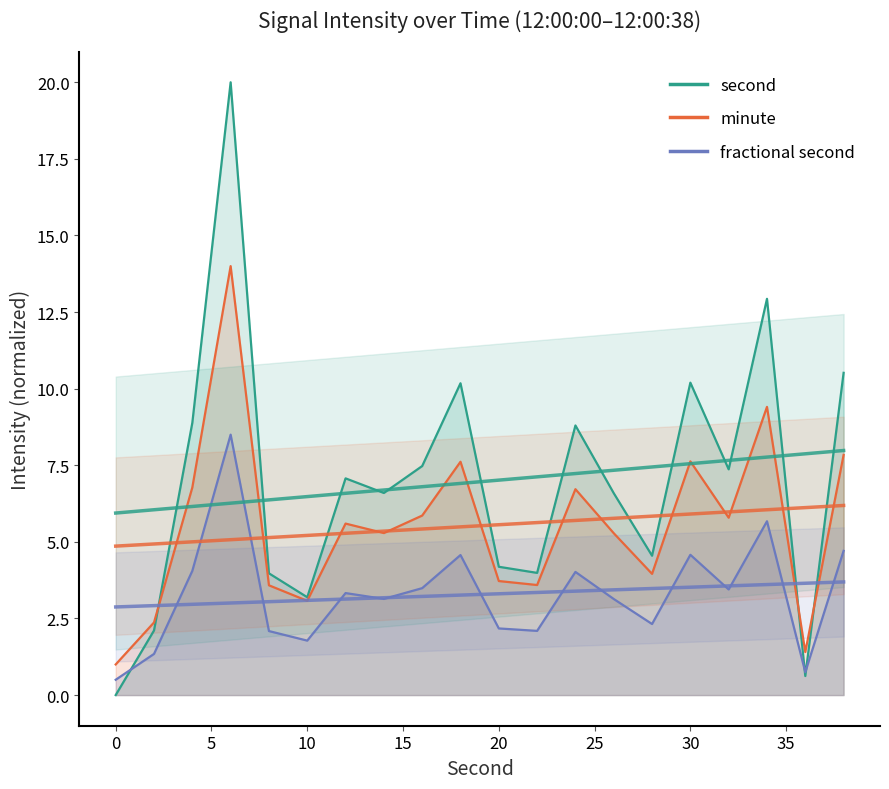

List the series in order of their peak value, highest first.

second, minute, fractional second